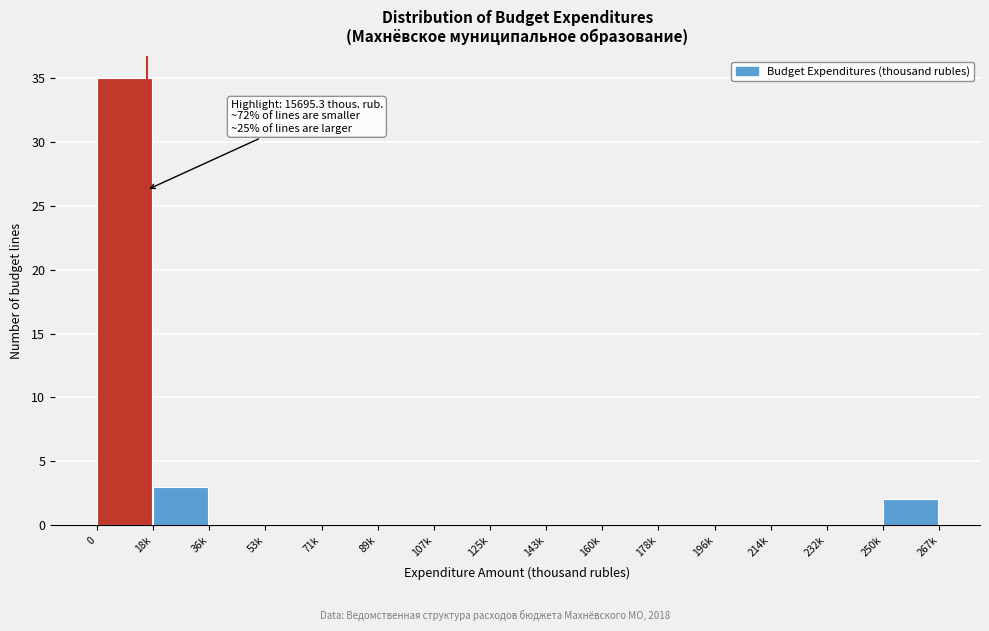

Reading left to right, list all the values displayed in this chart.

0=35	18k=3	36k=0	53k=0	71k=0	89k=0	107k=0	125k=0	143k=0	160k=0	178k=0	196k=0	214k=0	232k=0	250k=2